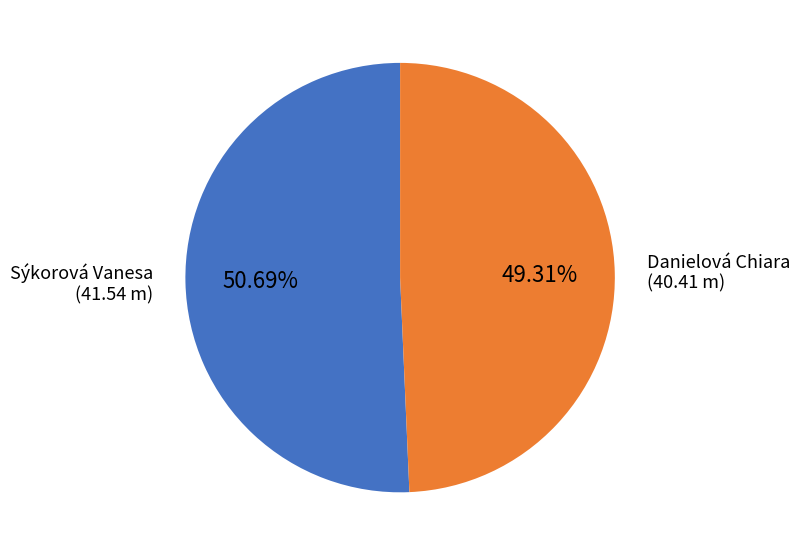

Does any single category account for the majority?

Yes